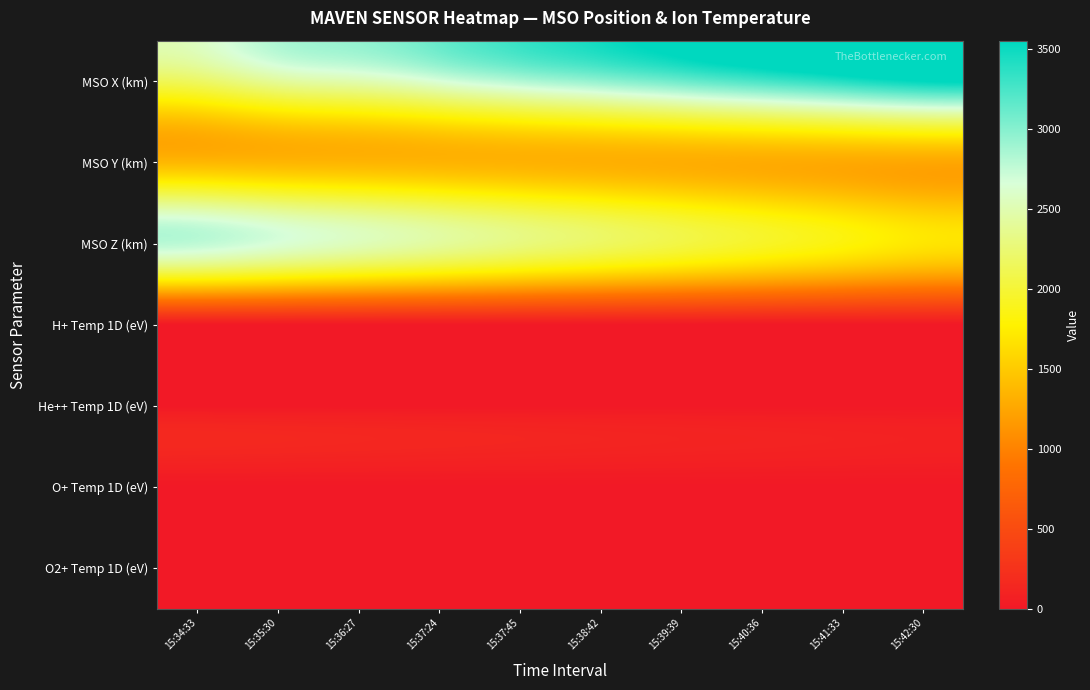

Which series has the largest range (max minus min)?

MSO X (km)